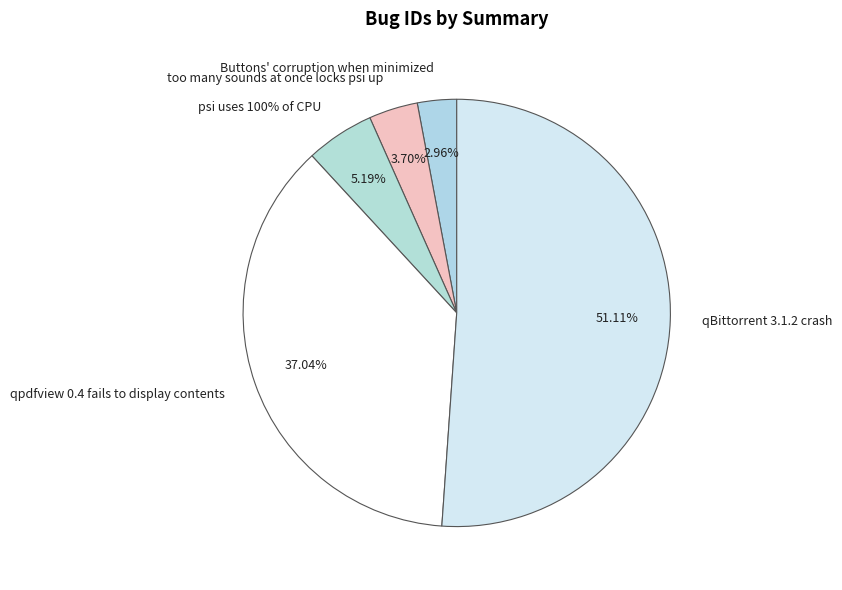

Is there a majority slice in this chart?

Yes